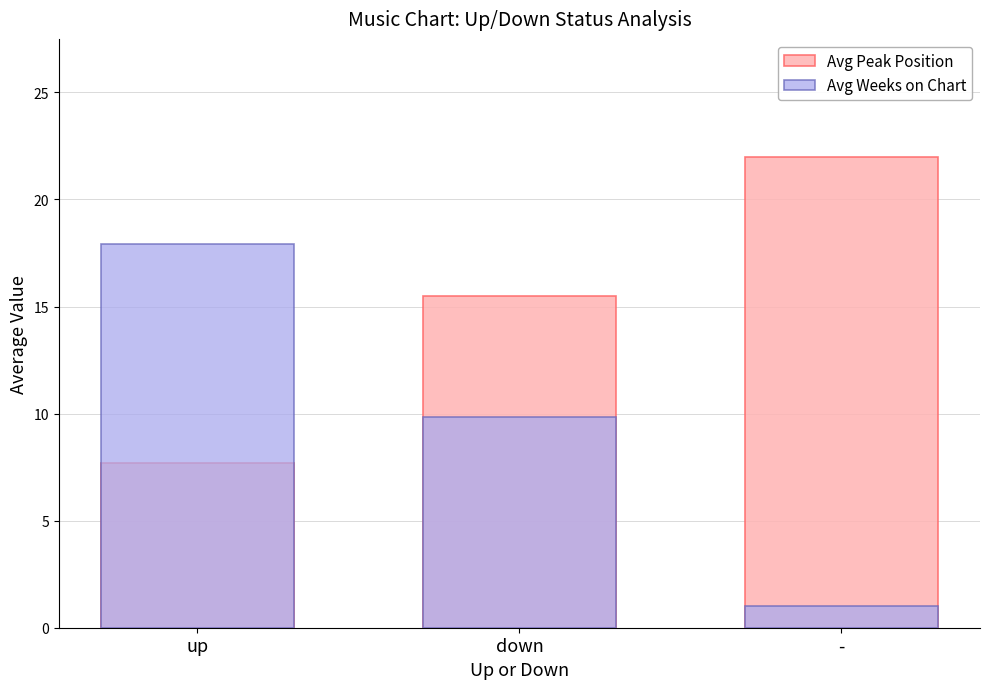

What is the label of the 1st bar from the left?

up